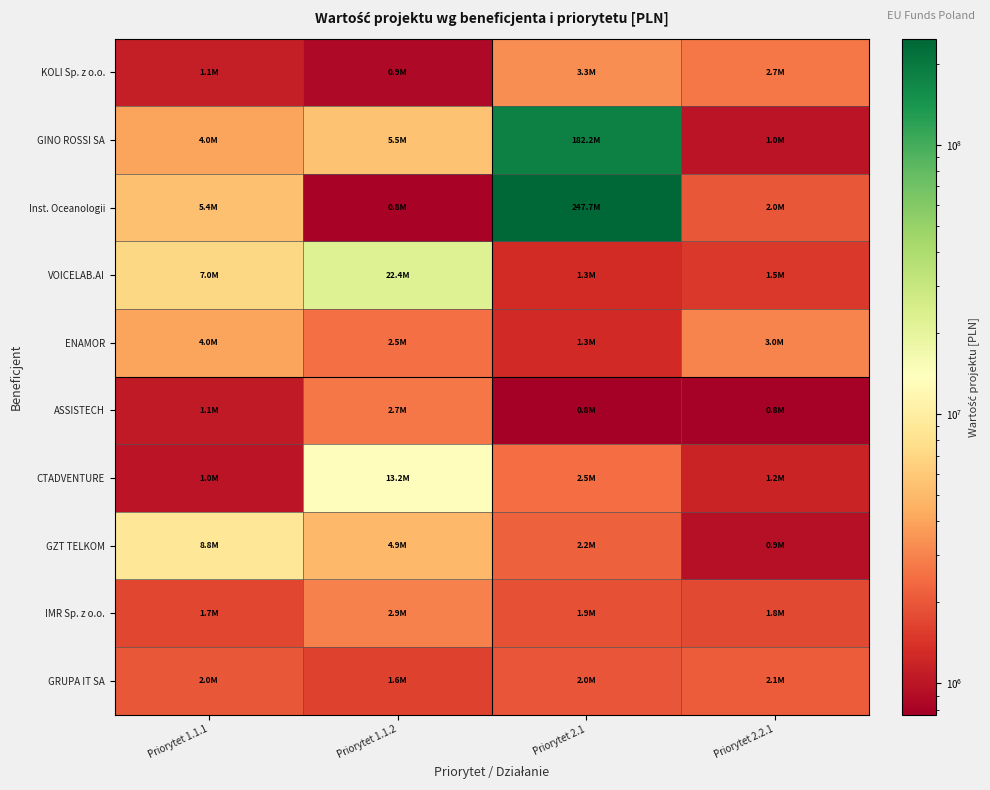

What is the difference between the highest and lowest values at Priorytet 1.1.1?

7790018.5